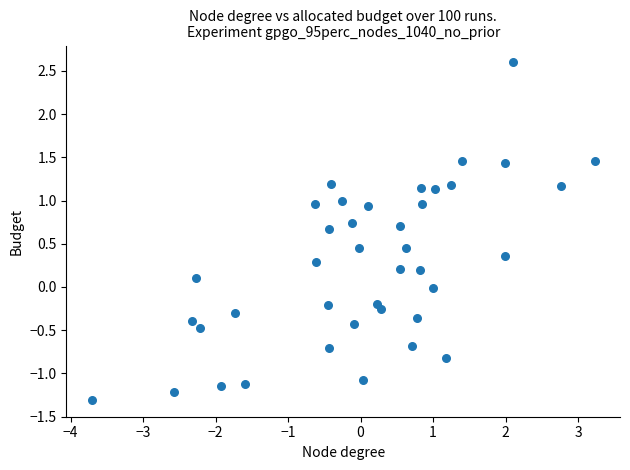

What is the range of X values (max minus min)?

6.9